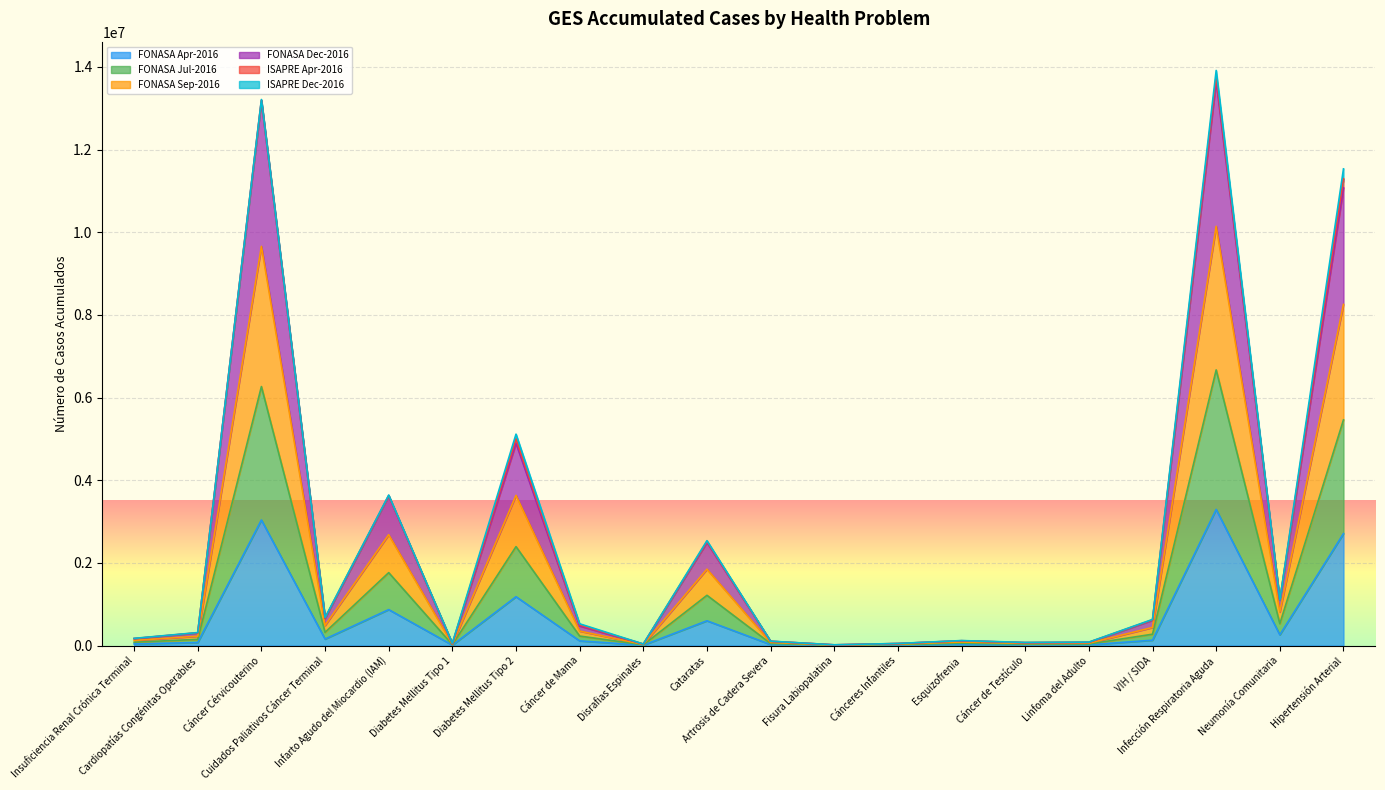

At how many categories does at least one series exceed 2593495?

5